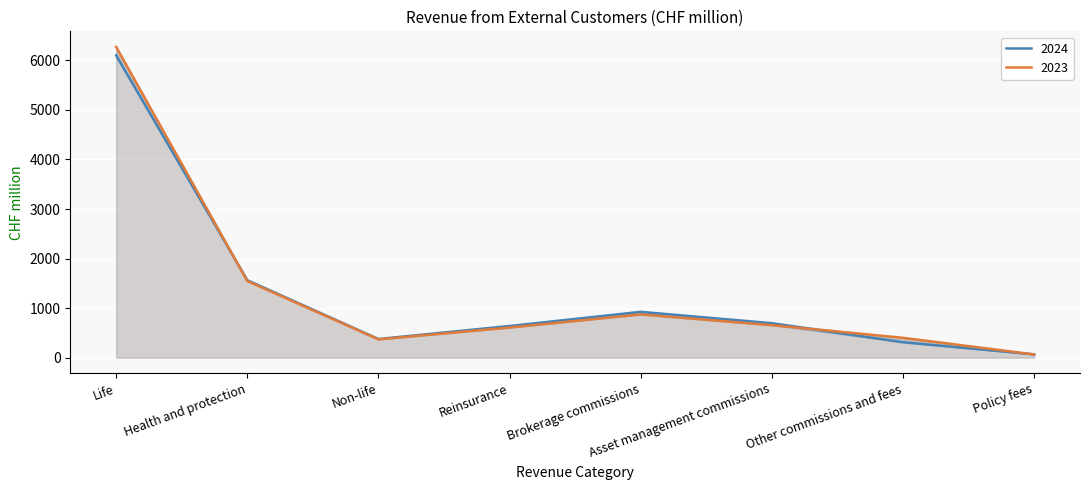

What is the maximum value shown in the chart?

6272